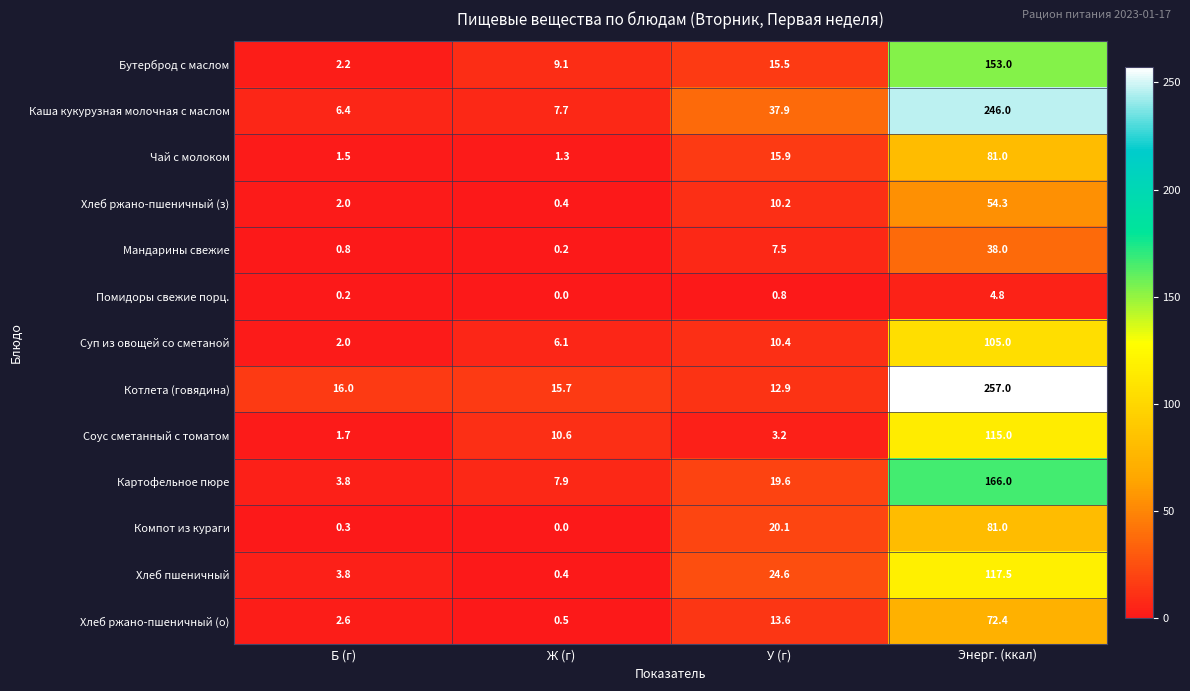

Which label corresponds to the smallest value in the chart?

Ж (г)